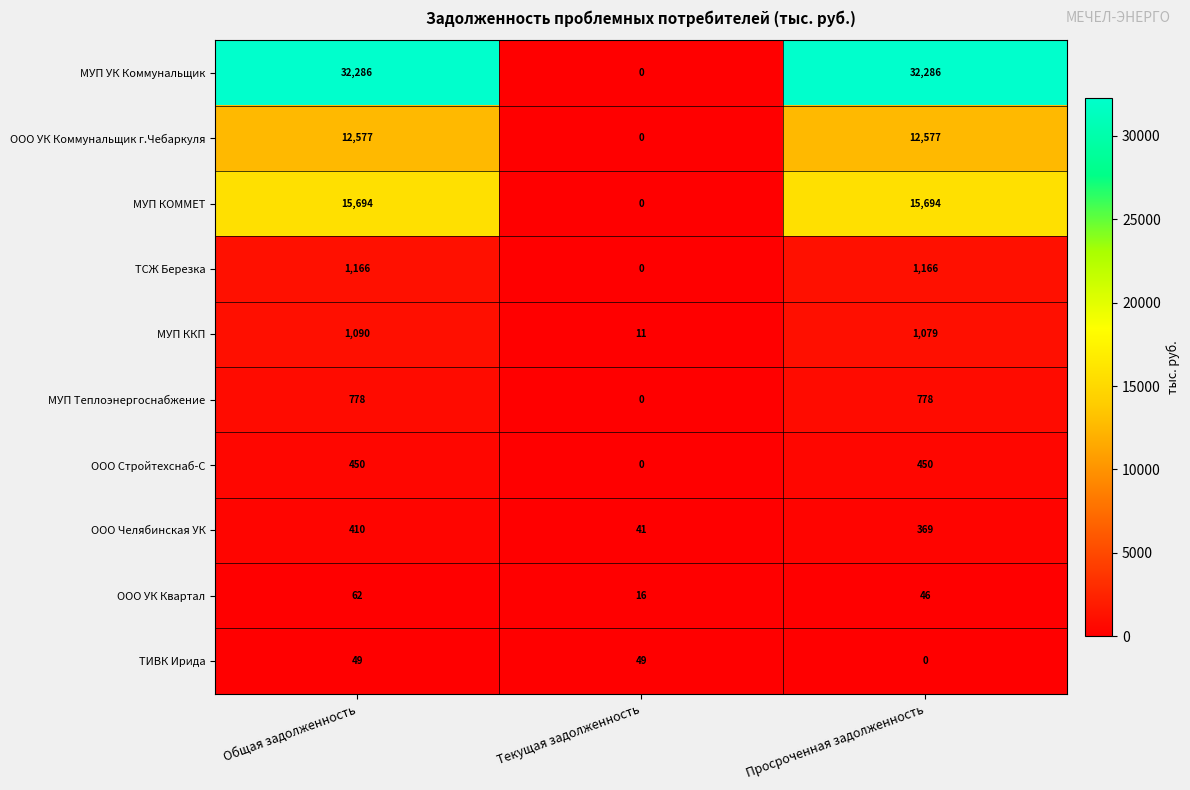

What is the average value of the МУП УК Коммунальщик series?

21524